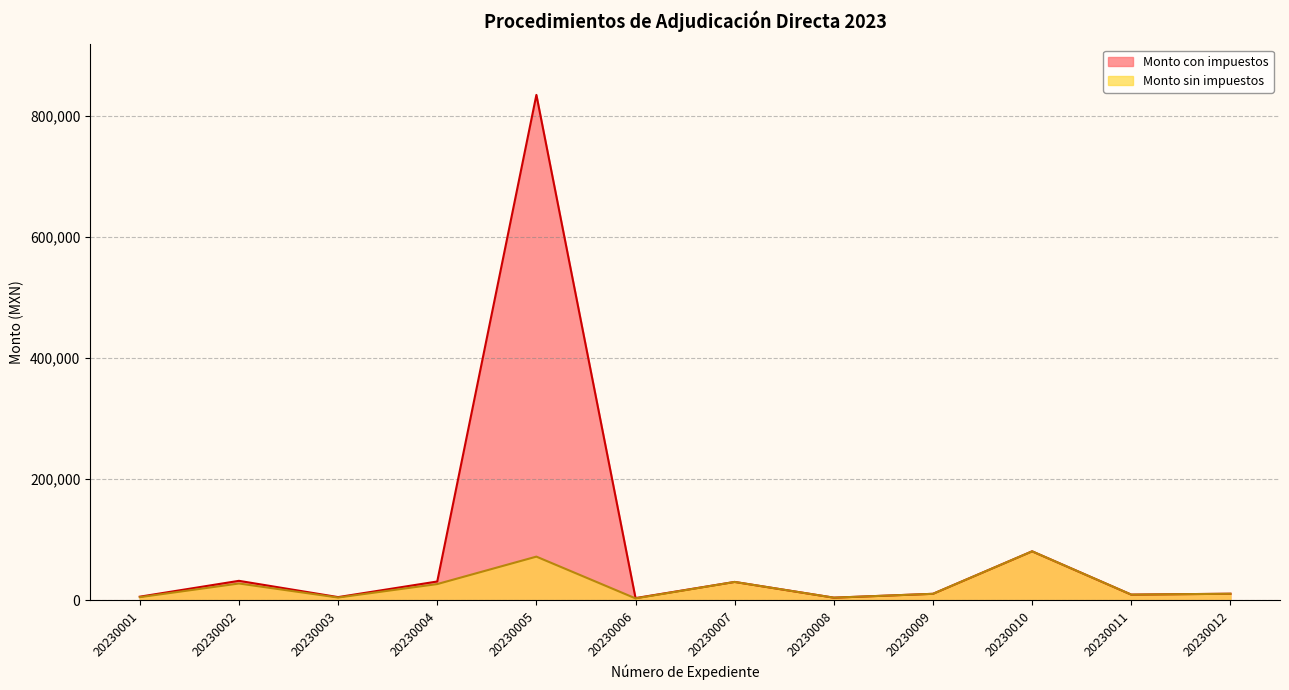

Where is Monto sin impuestos nearest to the value 41844?

20230007